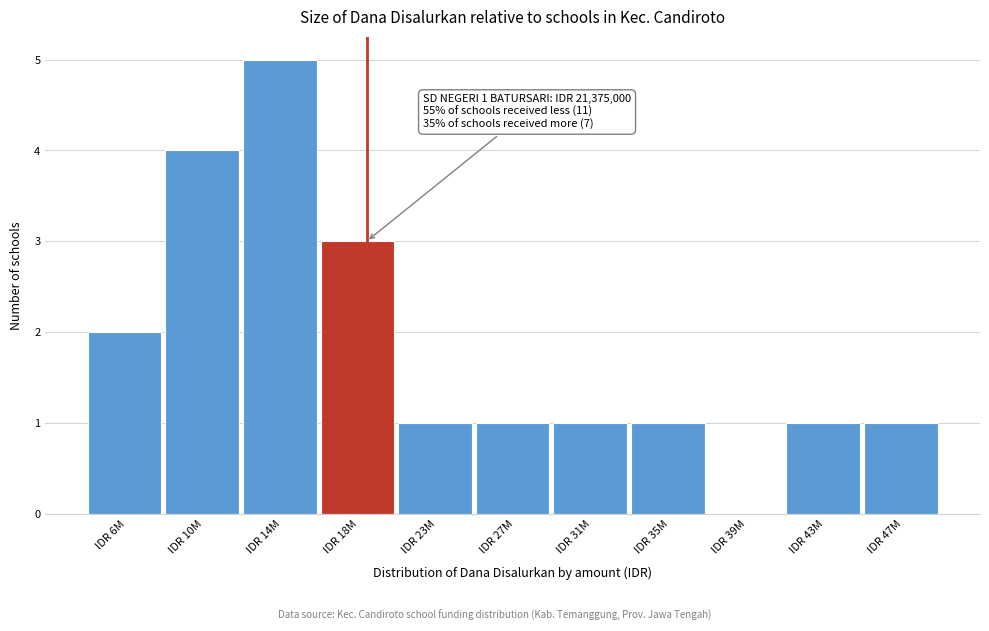

Reading right to left, what are all the values shown in this chart?

IDR 47M=1	IDR 43M=1	IDR 39M=0	IDR 35M=1	IDR 31M=1	IDR 27M=1	IDR 23M=1	IDR 18M=3	IDR 14M=5	IDR 10M=4	IDR 6M=2